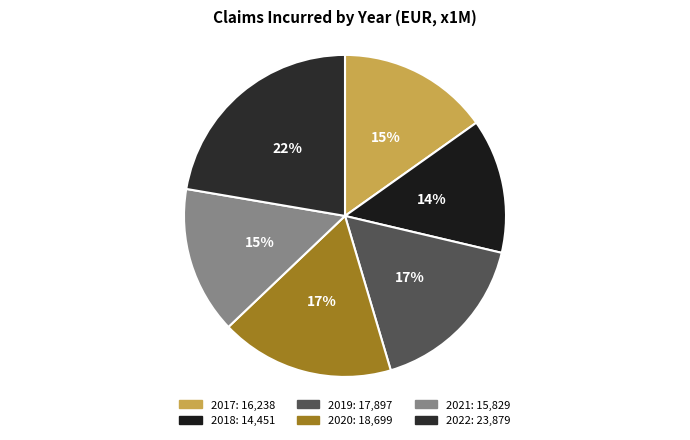

Rank the categories by value from lowest to highest.

2018, 2021, 2017, 2019, 2020, 2022